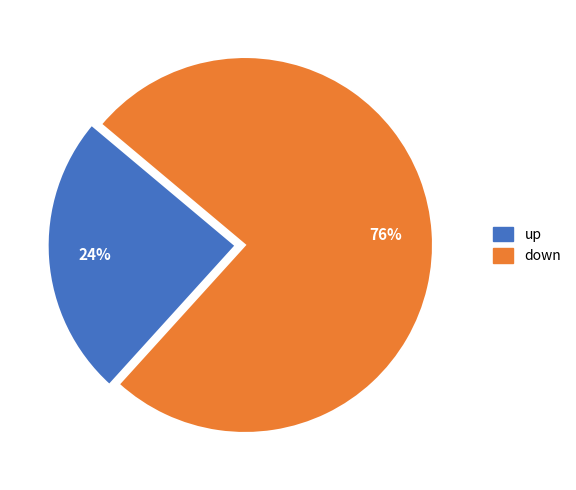

What is the ratio of the value at up to the value at down?

0.3